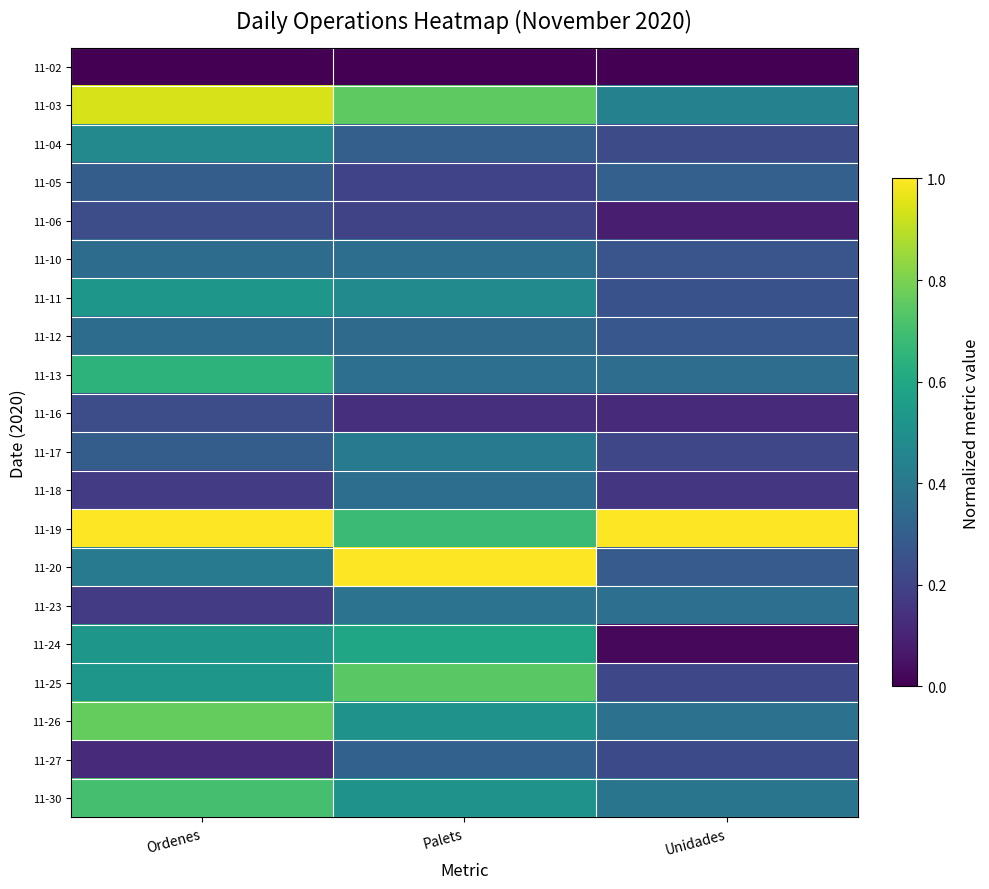

Reading left to right, list all the values displayed in this chart.

11-02: Ordenes=0.0	Palets=0.0	Unidades=0.0
11-03: Ordenes=0.9	Palets=0.8	Unidades=0.4
11-04: Ordenes=0.5	Palets=0.3	Unidades=0.2
11-05: Ordenes=0.3	Palets=0.2	Unidades=0.3
11-06: Ordenes=0.2	Palets=0.2	Unidades=0.1
11-10: Ordenes=0.4	Palets=0.4	Unidades=0.3
11-11: Ordenes=0.5	Palets=0.5	Unidades=0.3
11-12: Ordenes=0.4	Palets=0.3	Unidades=0.3
11-13: Ordenes=0.6	Palets=0.4	Unidades=0.4
11-16: Ordenes=0.2	Palets=0.1	Unidades=0.1
11-17: Ordenes=0.3	Palets=0.4	Unidades=0.2
11-18: Ordenes=0.2	Palets=0.4	Unidades=0.2
11-19: Ordenes=1.0	Palets=0.7	Unidades=1.0
11-20: Ordenes=0.4	Palets=1.0	Unidades=0.3
11-23: Ordenes=0.2	Palets=0.4	Unidades=0.4
11-24: Ordenes=0.5	Palets=0.6	Unidades=0.0
11-25: Ordenes=0.5	Palets=0.7	Unidades=0.2
11-26: Ordenes=0.8	Palets=0.5	Unidades=0.4
11-27: Ordenes=0.1	Palets=0.3	Unidades=0.2
11-30: Ordenes=0.7	Palets=0.5	Unidades=0.4